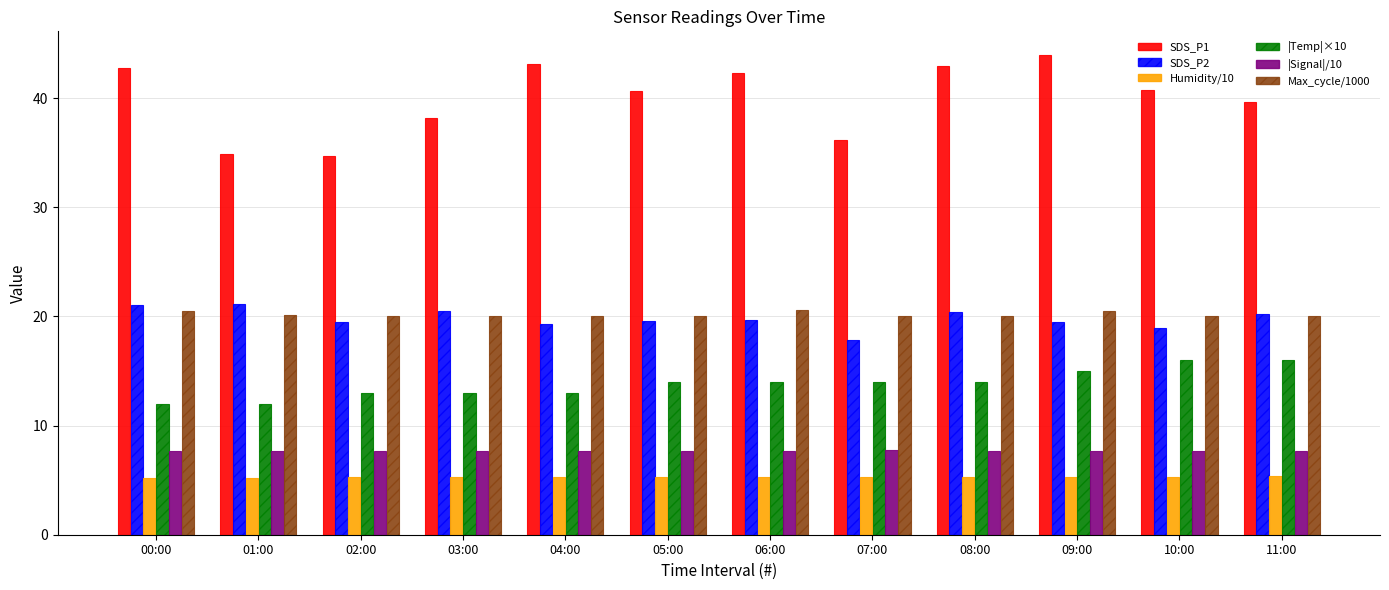

What is the average value of the Max_cycle/1000 series?

20.2